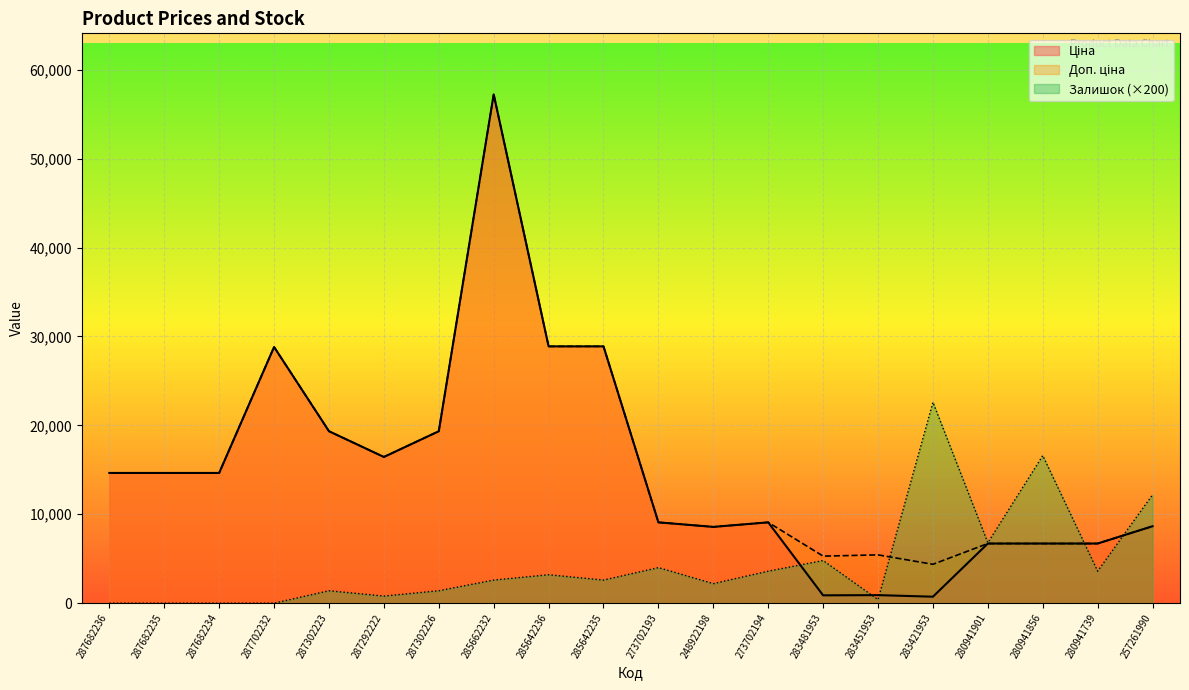

How many lines are shown in the chart?

3